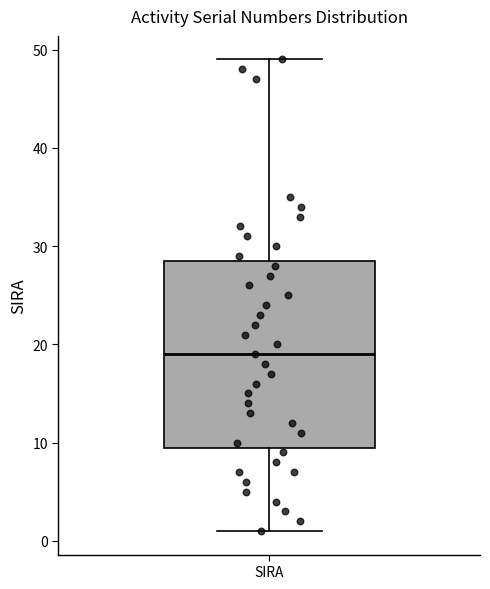

Transcribe this box plot: give where the median line is, the range the box spans, and where the two whiskers end, as read against the y-axis. The values are not printed on the chart, so give them approximately, as read against the axis.

median 19, box 10 to 29, whiskers 1 to 49